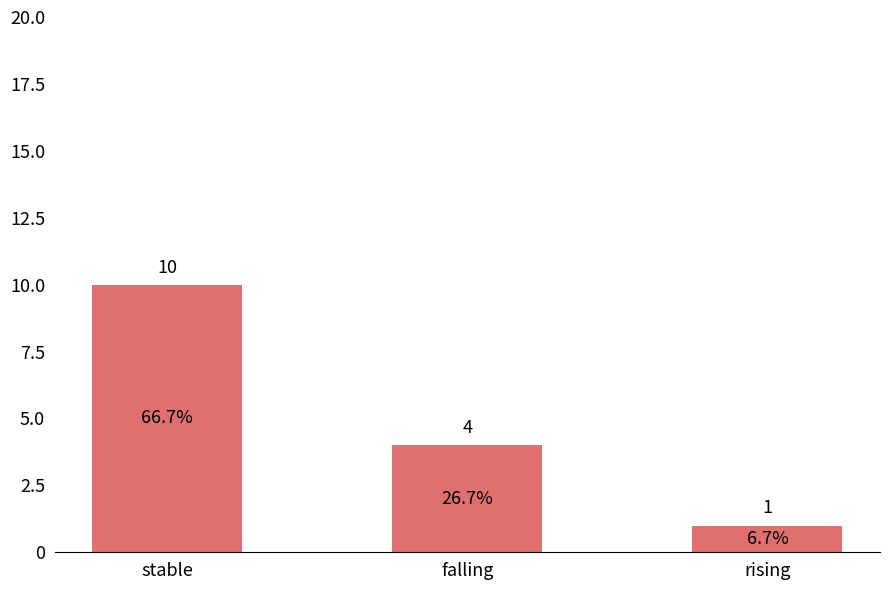

List the labels in order of value, largest first.

stable, falling, rising